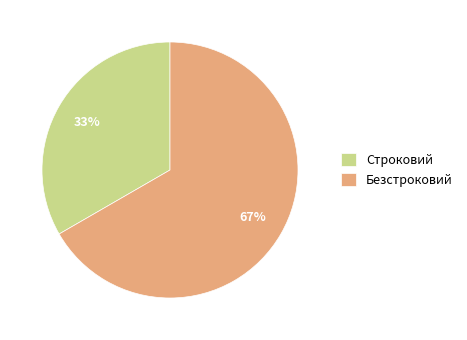

Rank the categories by value from highest to lowest.

Безстроковий, Строковий